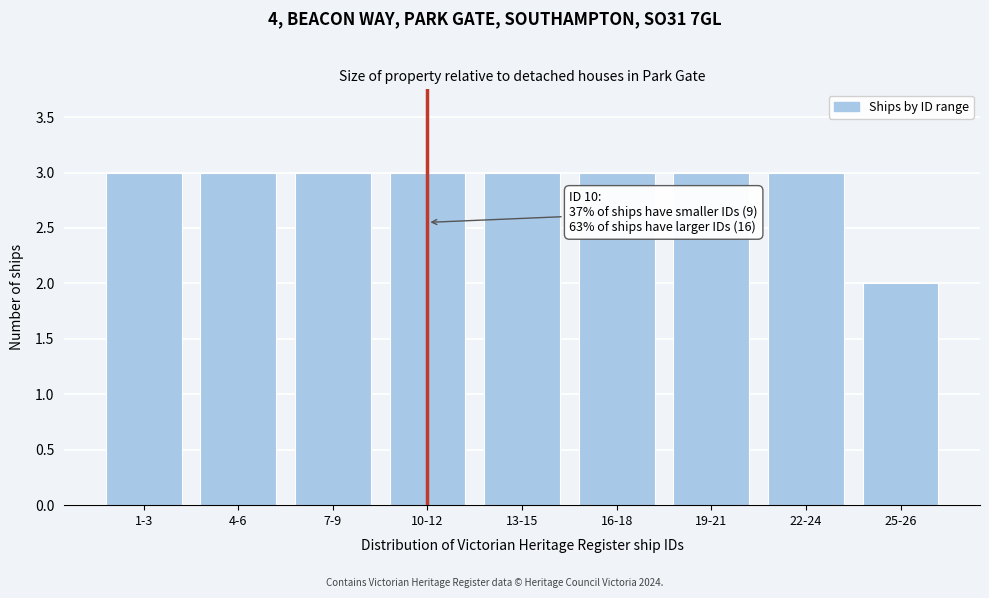

Reading left to right, extract all data points from this chart.

3	3	3	3	3	3	3	3	2